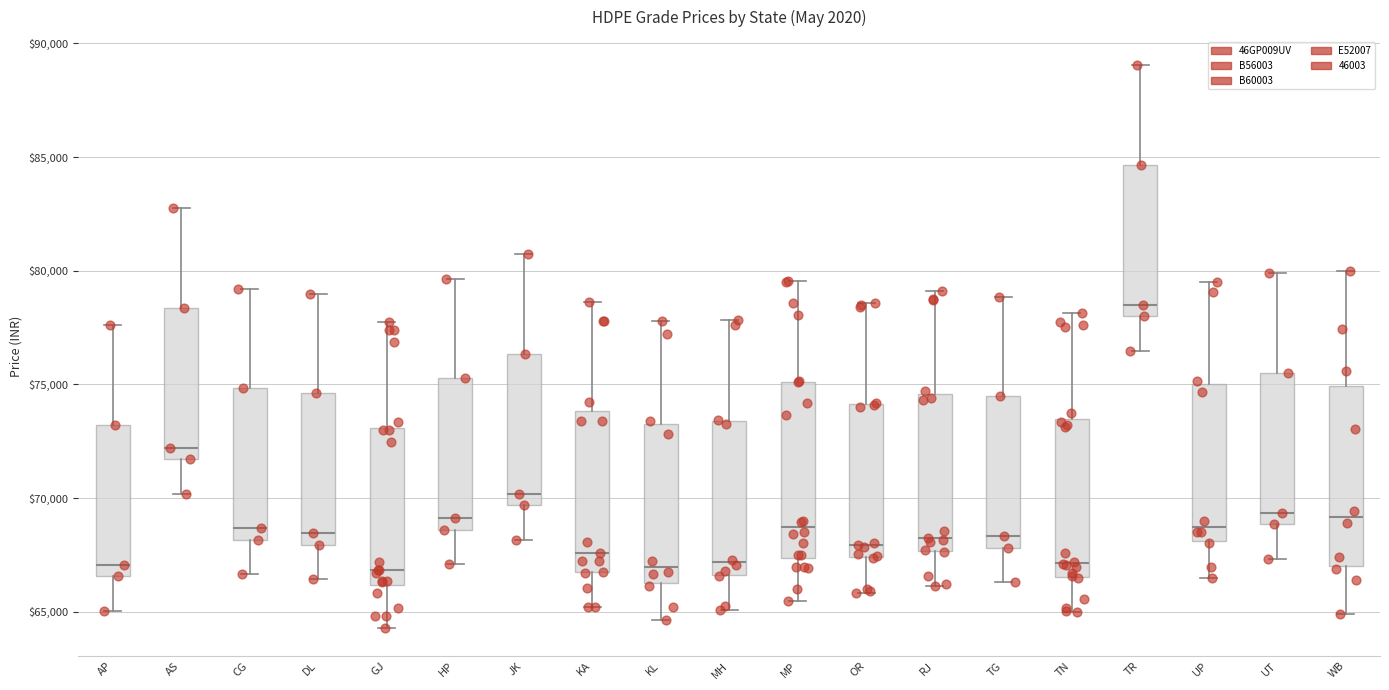

Reading left to right, read every box against the y-axis: the position of its median line, the range the box covers, and the ends of its whiskers. The values are not printed on the chart, so give them approximately, as read against the axis.

AP: median 67000, box 66500 to 73000, whiskers 65000 to 77500
AS: median 72000, box 71500 to 78500, whiskers 70000 to 83000
CG: median 68500, box 68000 to 75000, whiskers 66500 to 79000
DL: median 68500, box 68000 to 74500, whiskers 66500 to 79000
GJ: median 67000, box 66000 to 73000, whiskers 64500 to 78000
HP: median 69000, box 68500 to 75500, whiskers 67000 to 79500
JK: median 70000, box 69500 to 76500, whiskers 68000 to 80500
KA: median 67500, box 66500 to 74000, whiskers 65000 to 78500
KL: median 67000, box 66500 to 73000, whiskers 64500 to 78000
MH: median 67000, box 66500 to 73500, whiskers 65000 to 78000
MP: median 68500, box 67500 to 75000, whiskers 65500 to 79500
OR: median 68000, box 67500 to 74000, whiskers 66000 to 78500
RJ: median 68000, box 67500 to 74500, whiskers 66000 to 79000
TG: median 68500, box 68000 to 74500, whiskers 66500 to 79000
TN: median 67000, box 66500 to 73500, whiskers 65000 to 78000
TR: median 78500, box 78000 to 84500, whiskers 76500 to 89000
UP: median 68500, box 68000 to 75000, whiskers 66500 to 79500
UT: median 69500, box 69000 to 75500, whiskers 67500 to 80000
WB: median 69000, box 67000 to 75000, whiskers 65000 to 80000